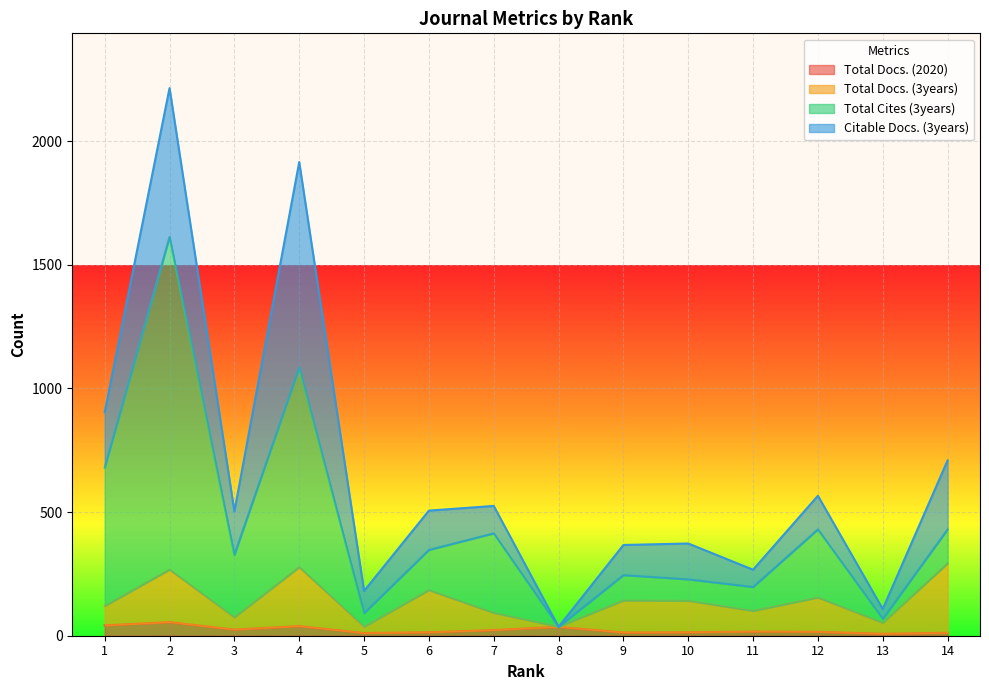

True or false: Total Cites (3years) has more than 1 interior local peaks.

True